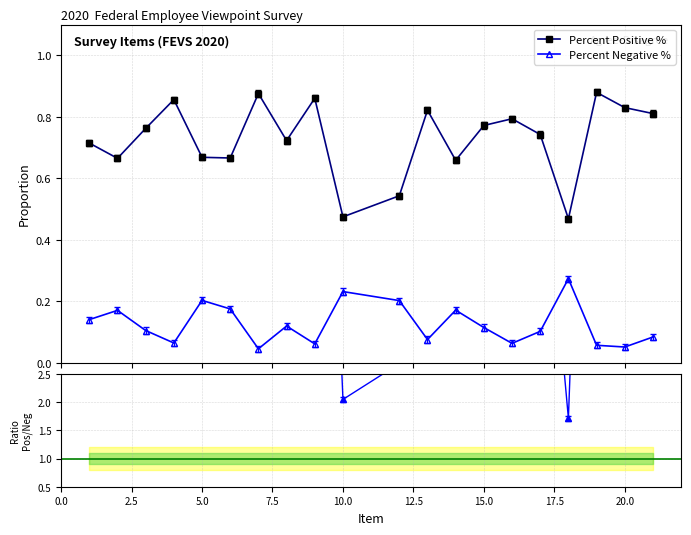

How many interior local valleys does the Percent Negative % series have?

6